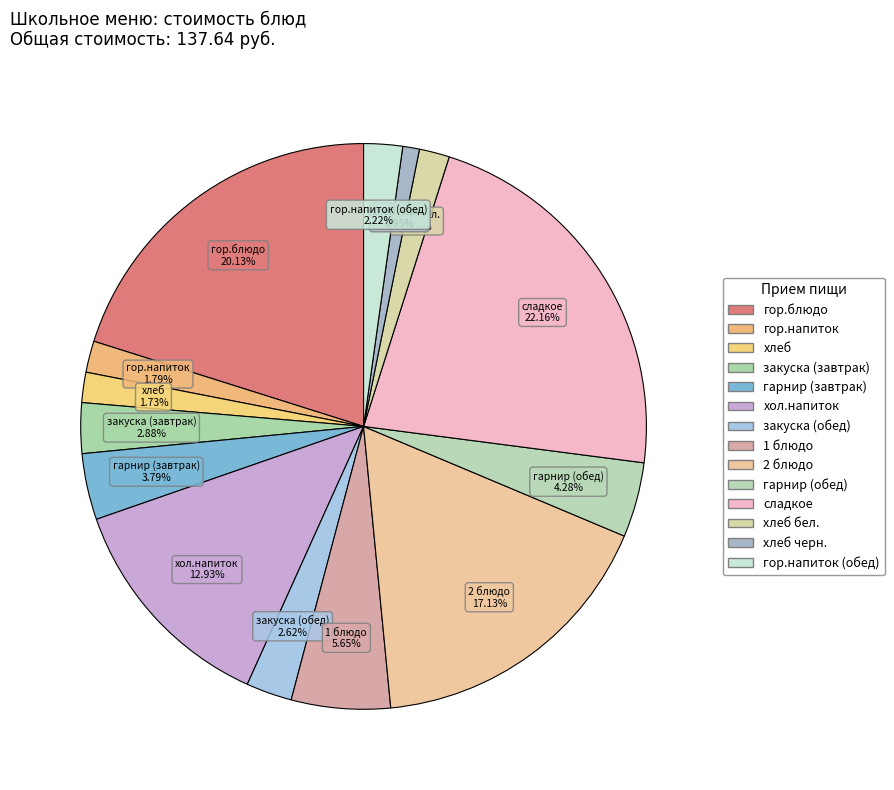

Count the number of slices in the pie.

14